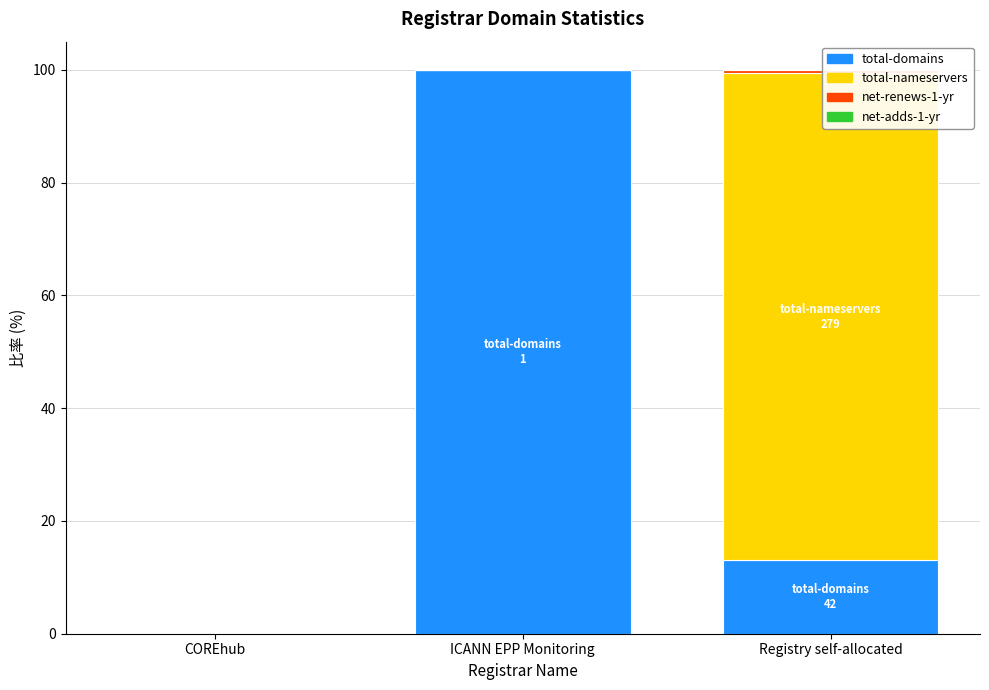

The value of total-domains at Registry self-allocated is 5.5. True or false?

False